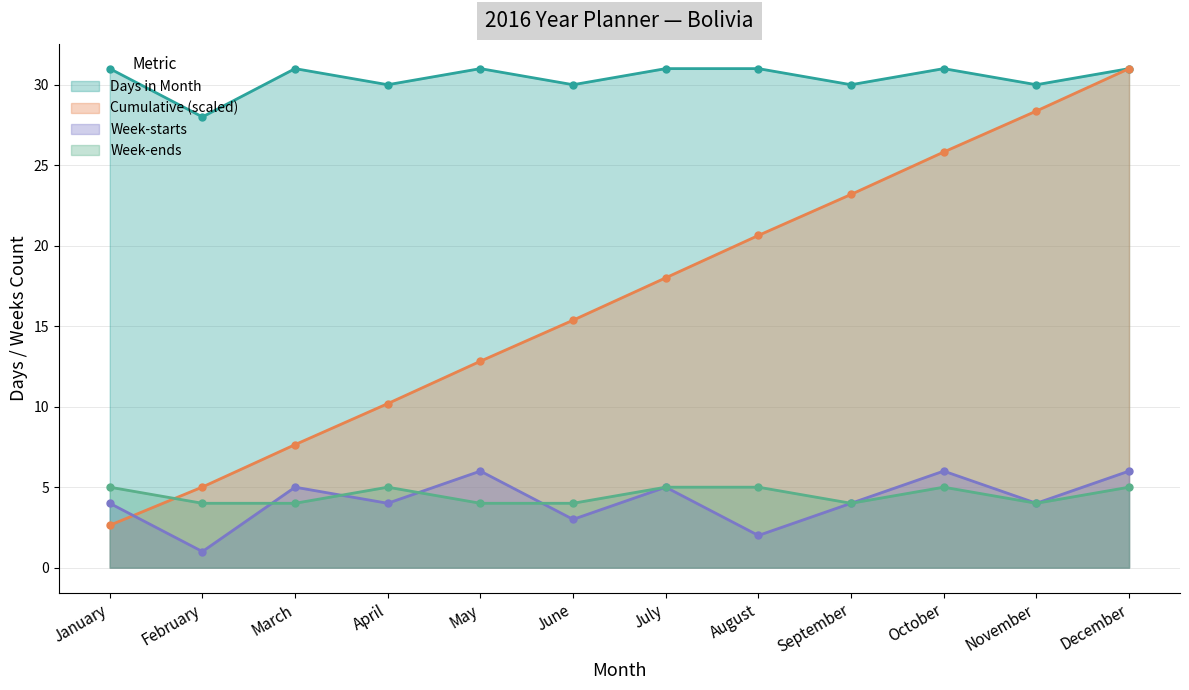

Where do Cumulative (scaled) and Week-starts first cross each other?

January and February